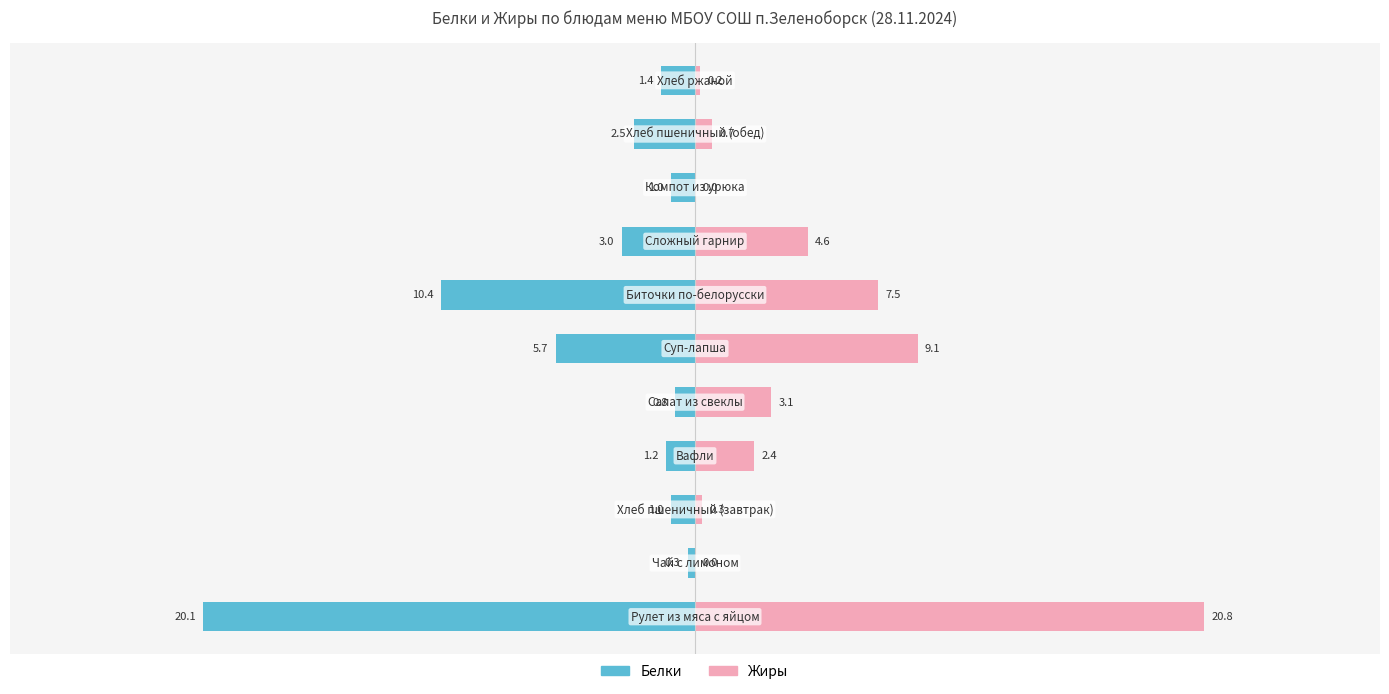

What is the maximum value shown in the chart?

20.8